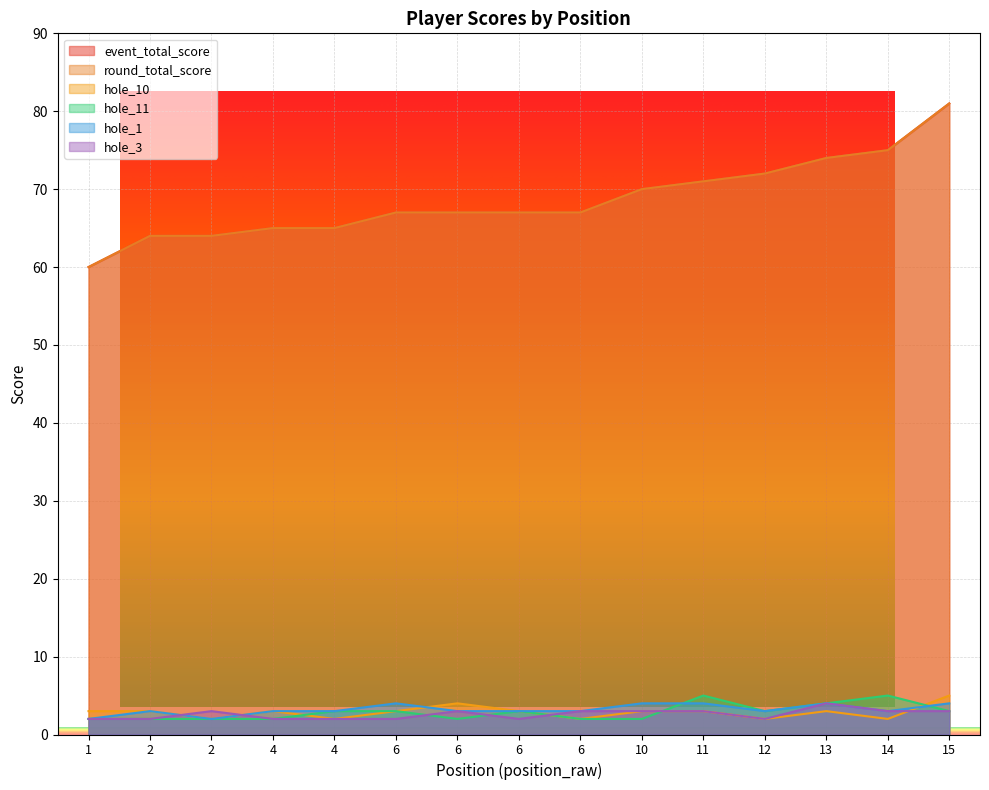

In hole_10, how many points are higher than both neighbors (excluding endpoints)?

3